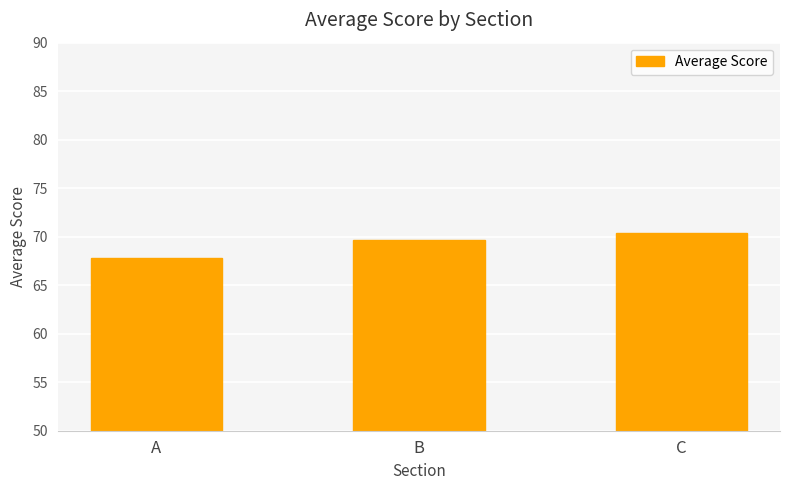

List the labels in order of value, smallest first.

A, B, C